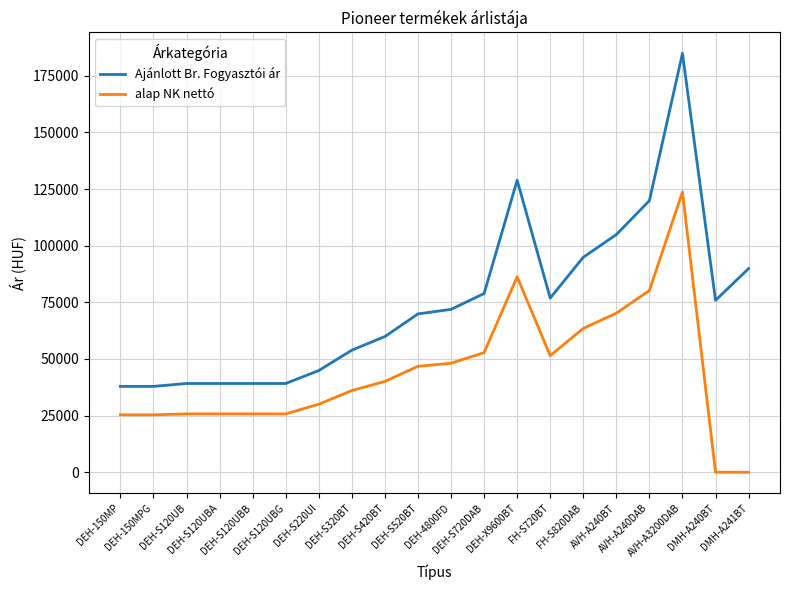

True or false: Ajánlott Br. Fogyasztói ár and alap NK nettó intersect in this chart.

False